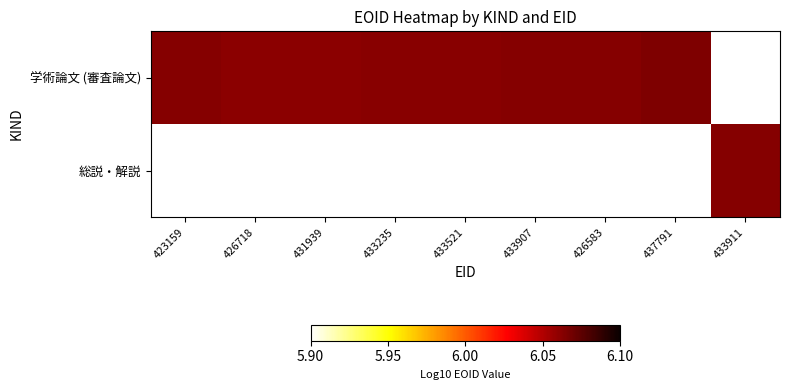

How many values in the 学術論文 (審査論文) series exceed 6?

8